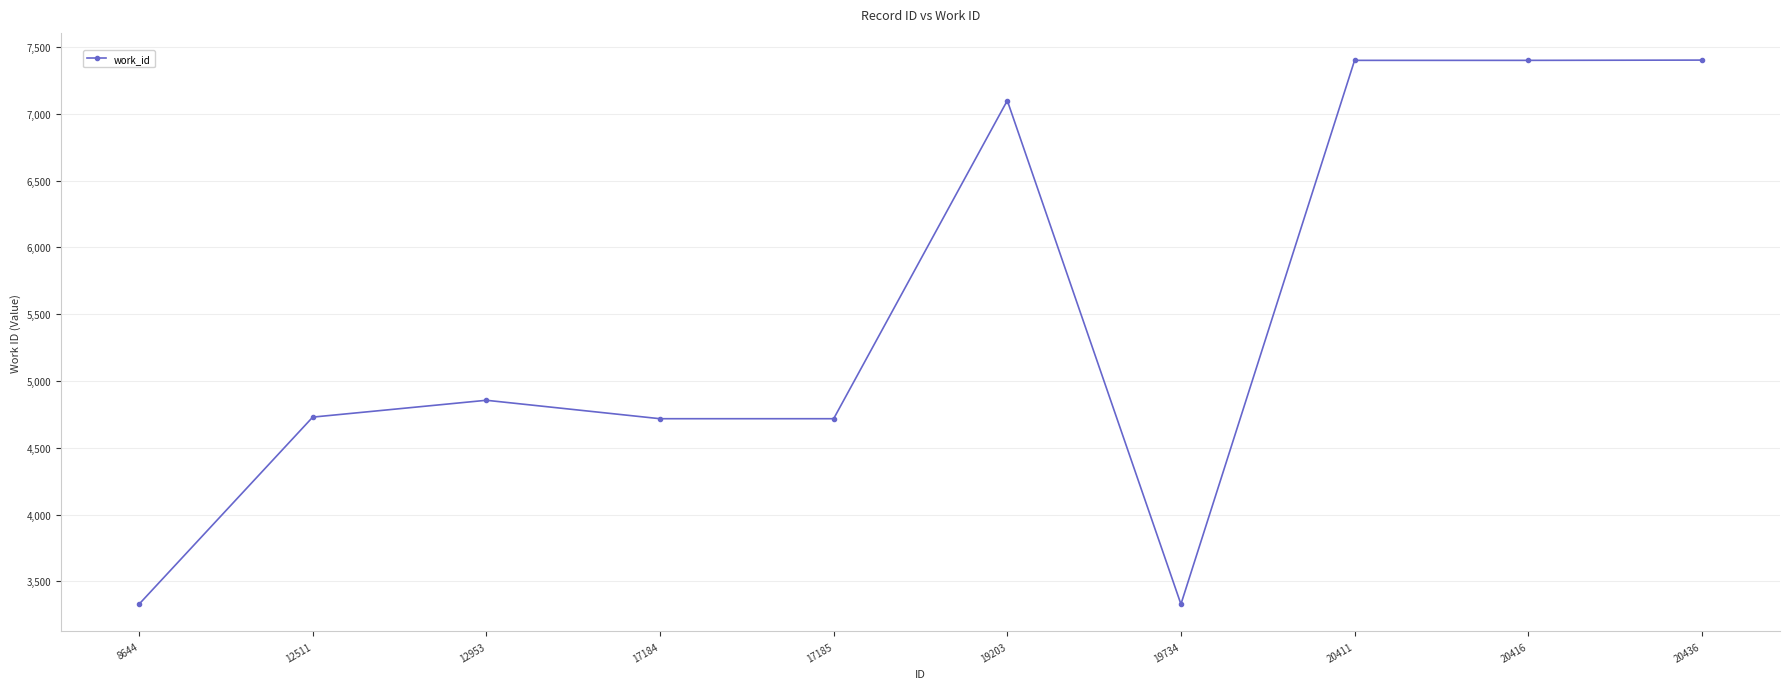

True or false: the data shows 1947 at 12953.

False